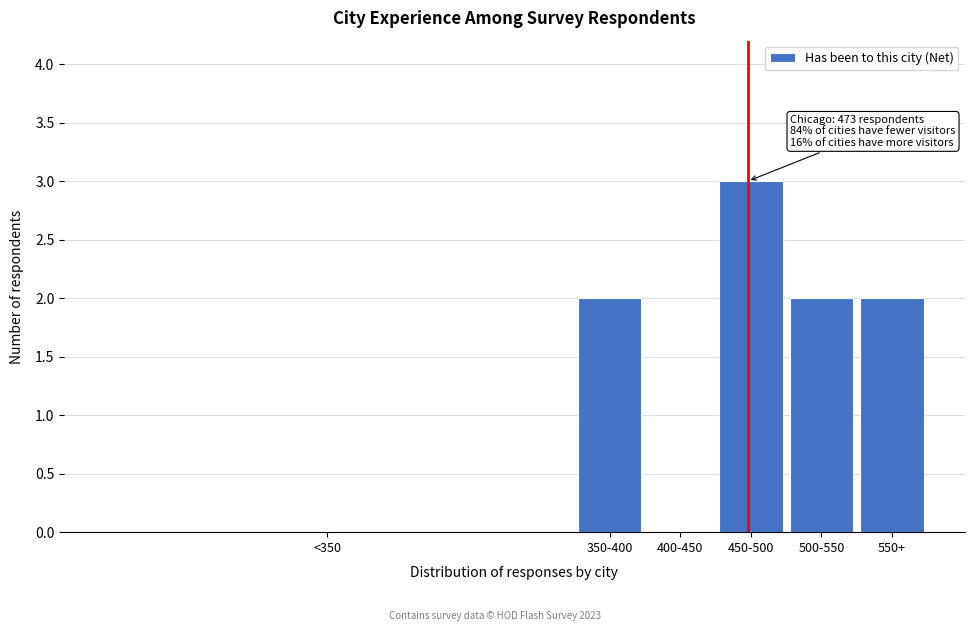

Reading left to right, transcribe all the data shown in this chart.

<350=0	350-400=2	400-450=0	450-500=3	500-550=2	550+=2